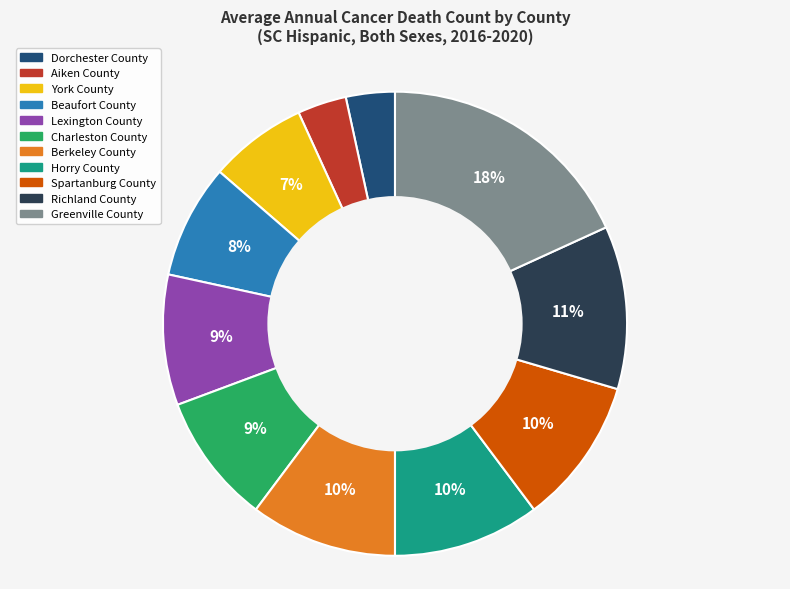

How many segments does this pie chart have?

11